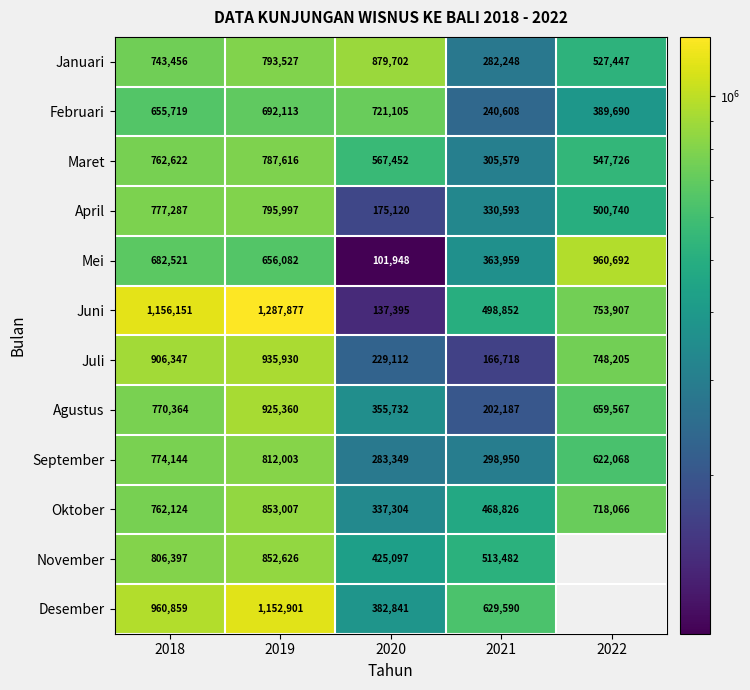

At how many categories does at least one series exceed 822300?

4